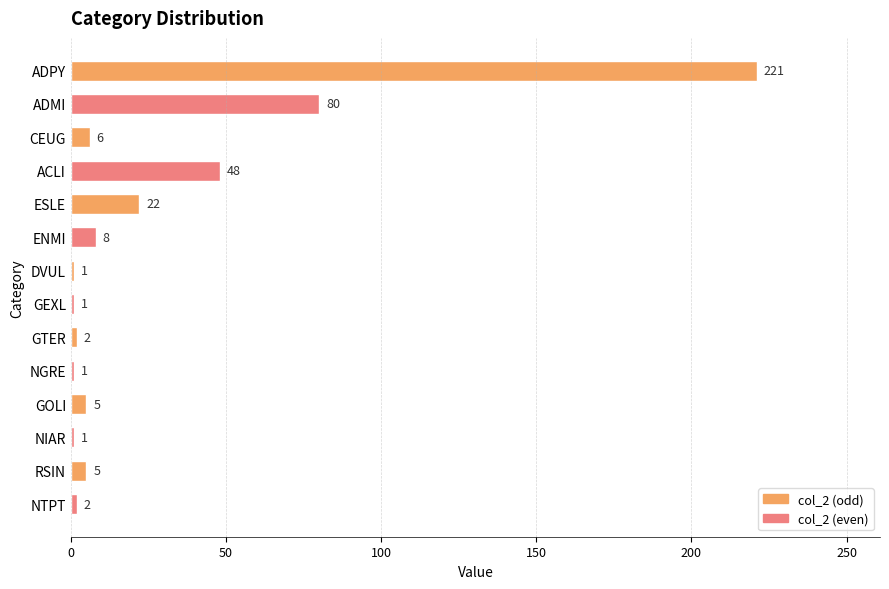

Reading top to bottom, list all the values displayed in this chart.

ADPY=221	ADMI=80	CEUG=6	ACLI=48	ESLE=22	ENMI=8	DVUL=1	GEXL=1	GTER=2	NGRE=1	GOLI=5	NIAR=1	RSIN=5	NTPT=2